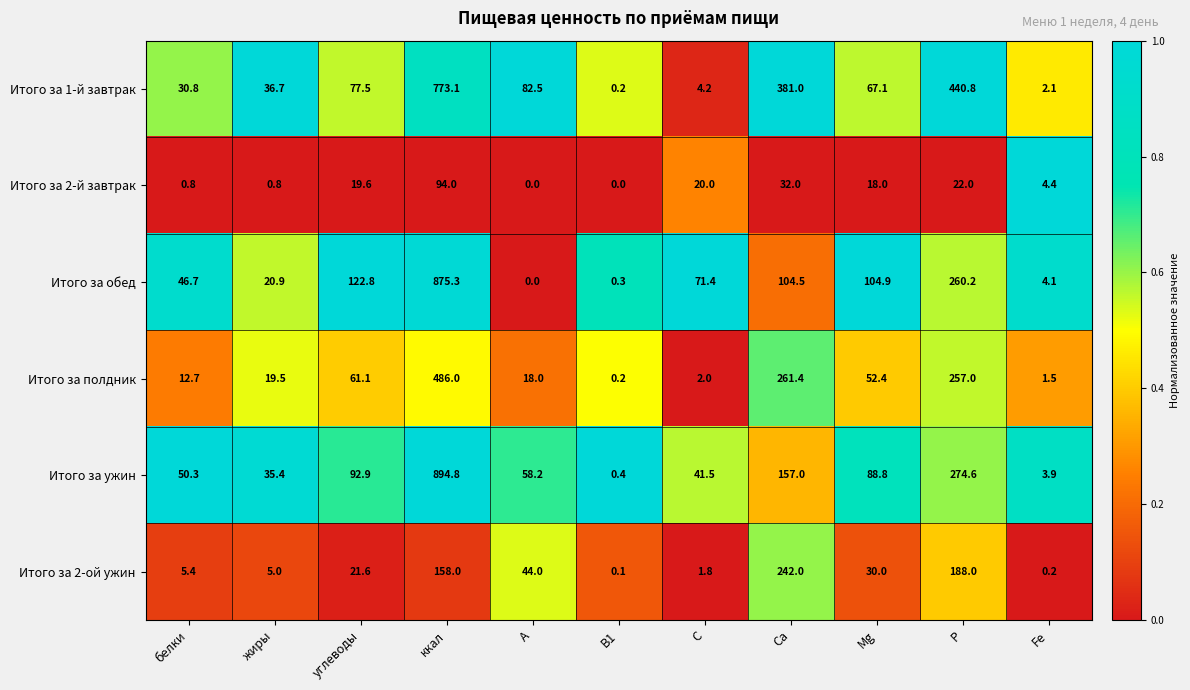

What is the sum of the Итого за ужин values at P and С?

316.1